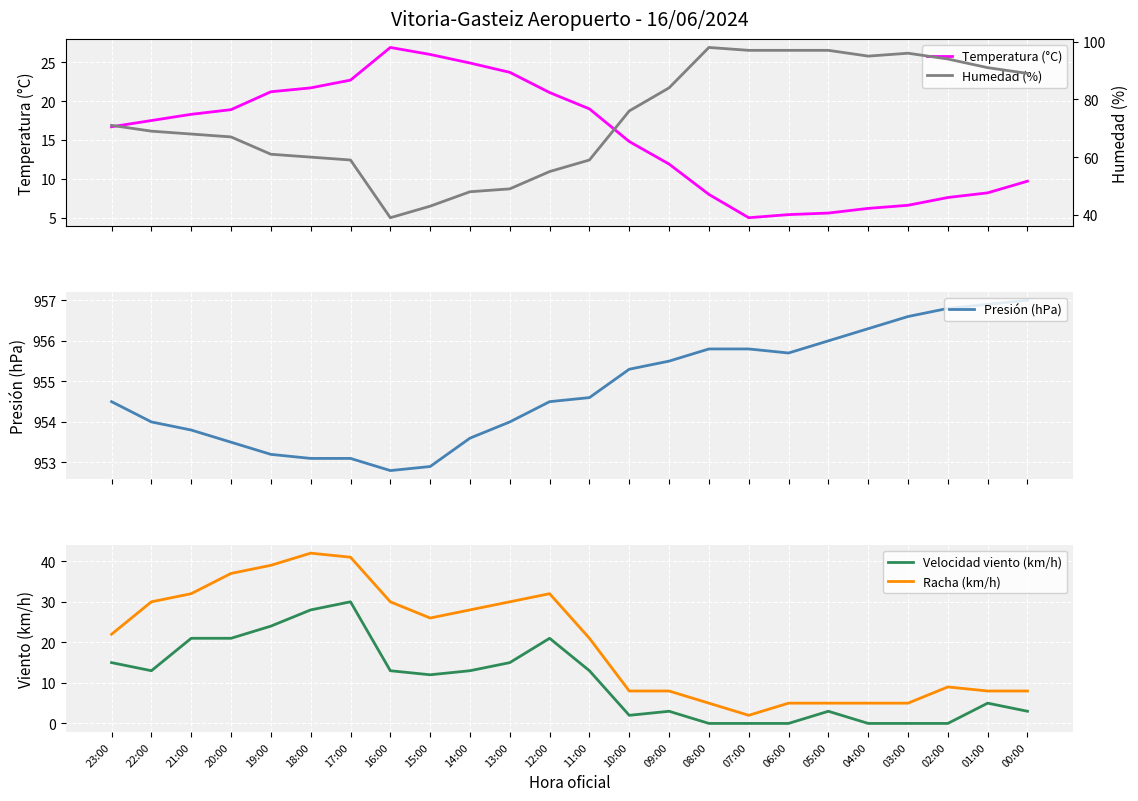

Count the number of data series in this chart.

5